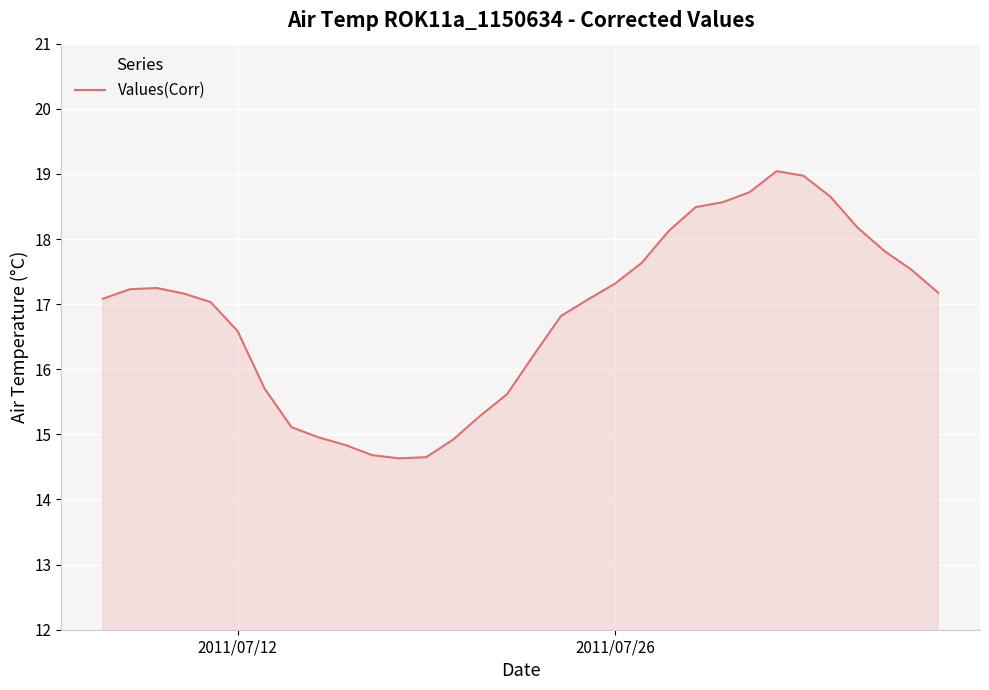

What is the minimum value shown in the chart?

14.6